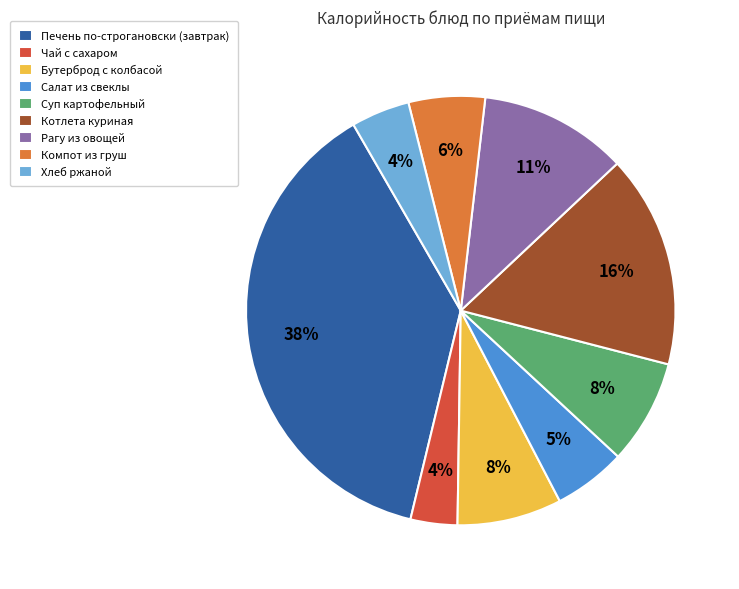

To the nearest percent, what percentage of the pie is Печень по-строгановски (завтрак)?

38%